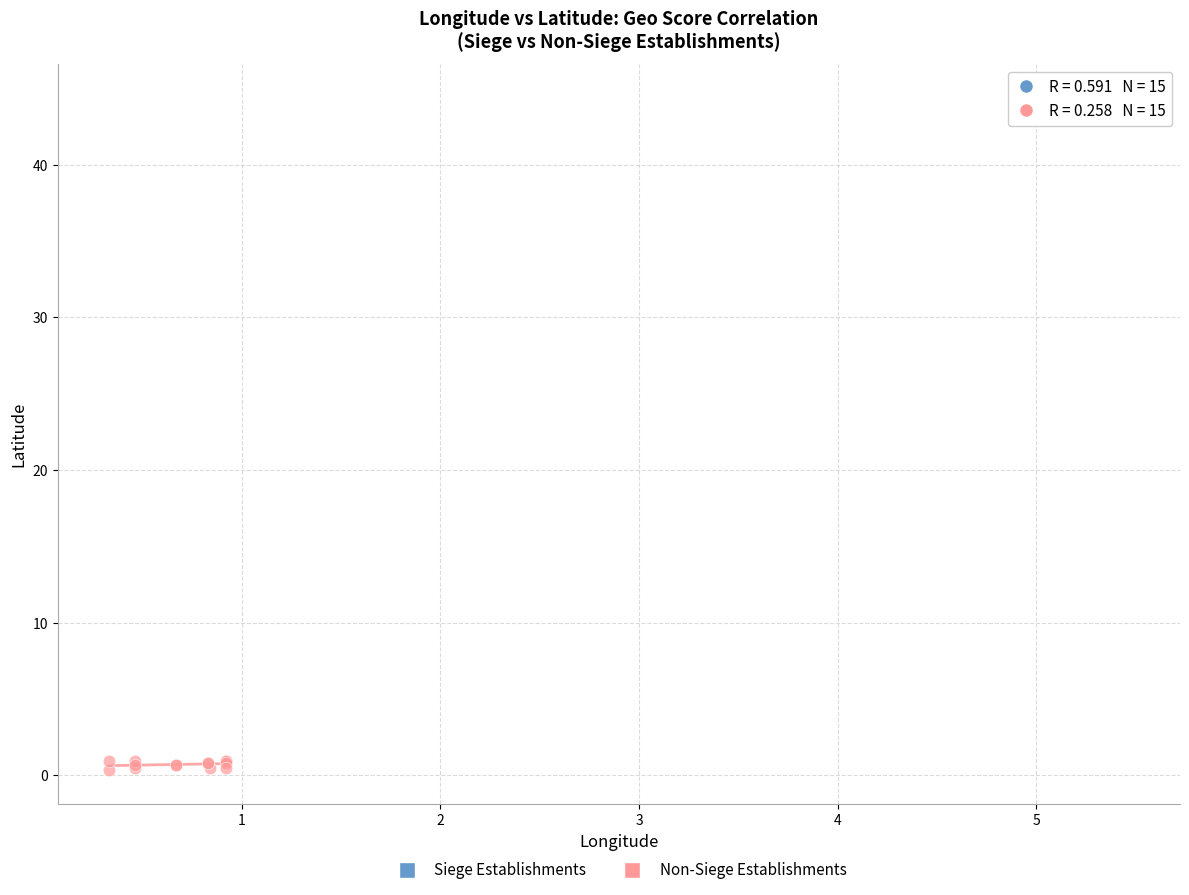

Which series reaches the maximum Y coordinate?

Siege Establishments